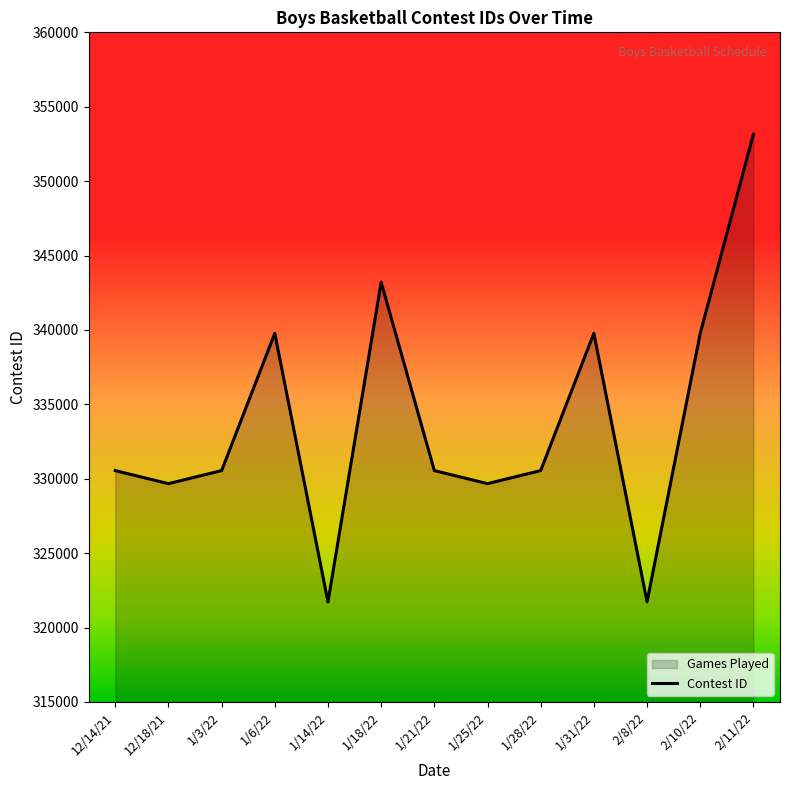

The chart shows a value of 321718 at 1/14/22. True or false?

True